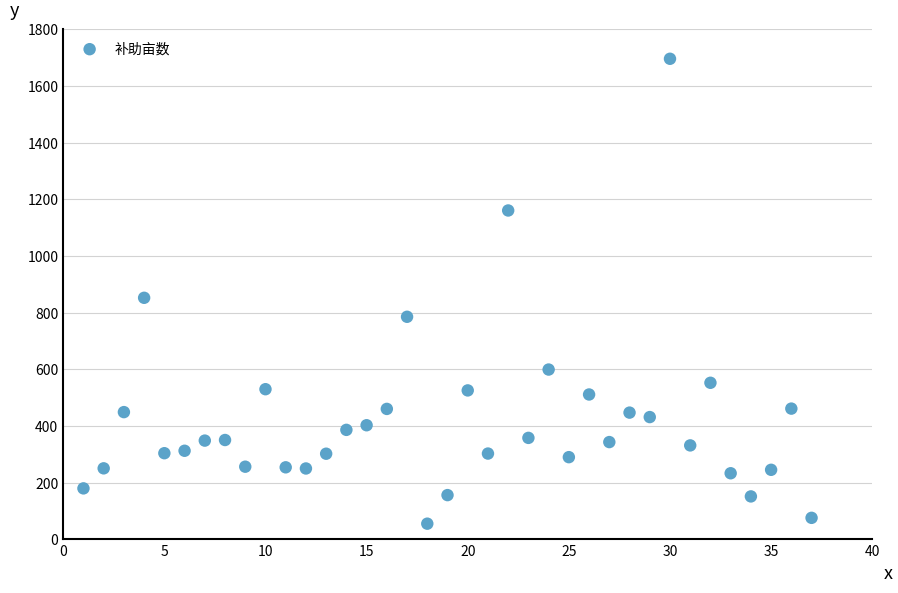

What Y value in the scatter plot is closest to 875?

852.8